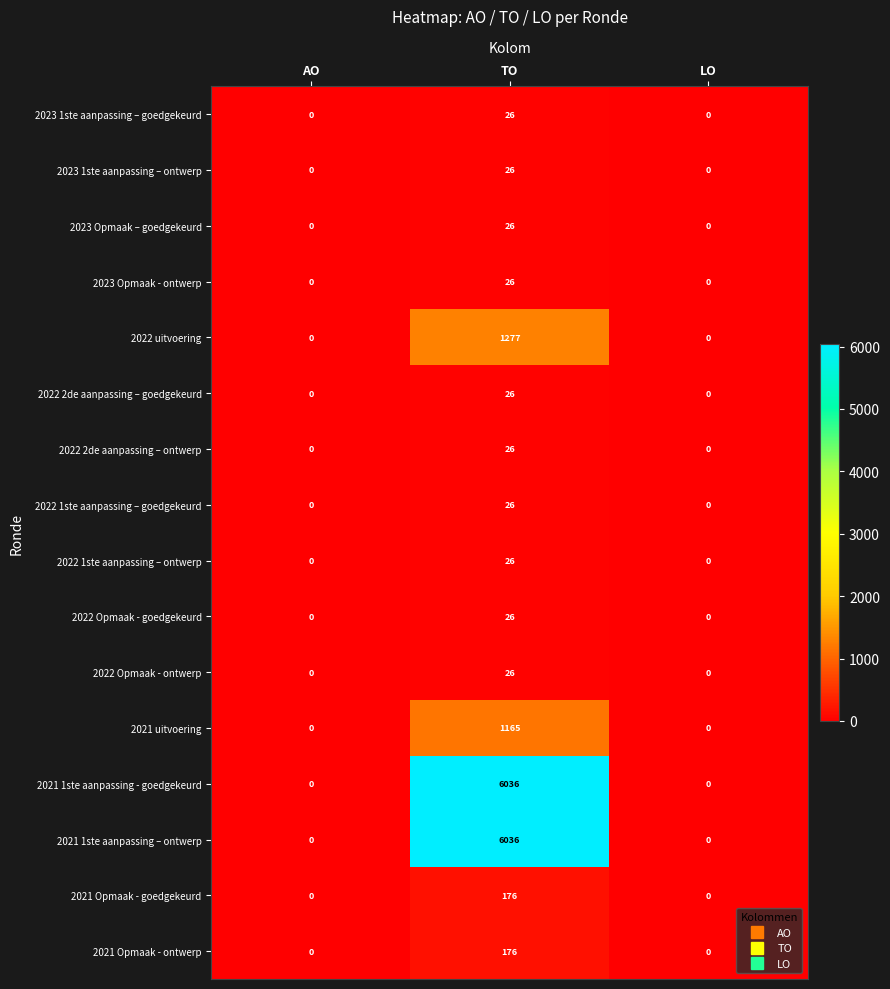

What is the maximum value for 2022 1ste aanpassing – goedgekeurd?

26